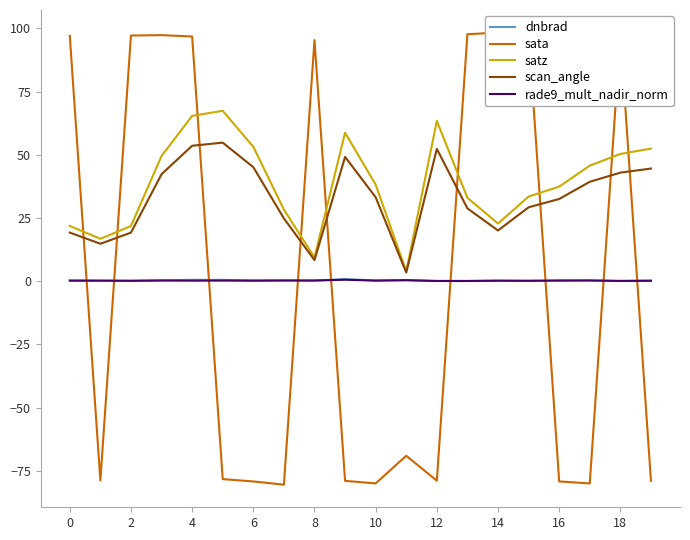

The value of satz at 10 is 67.9. True or false?

False